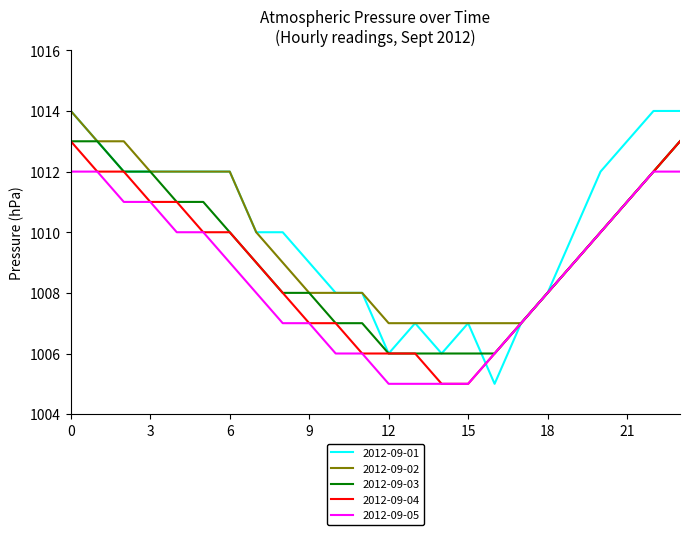

Which series has the widest spread of values?

2012-09-01